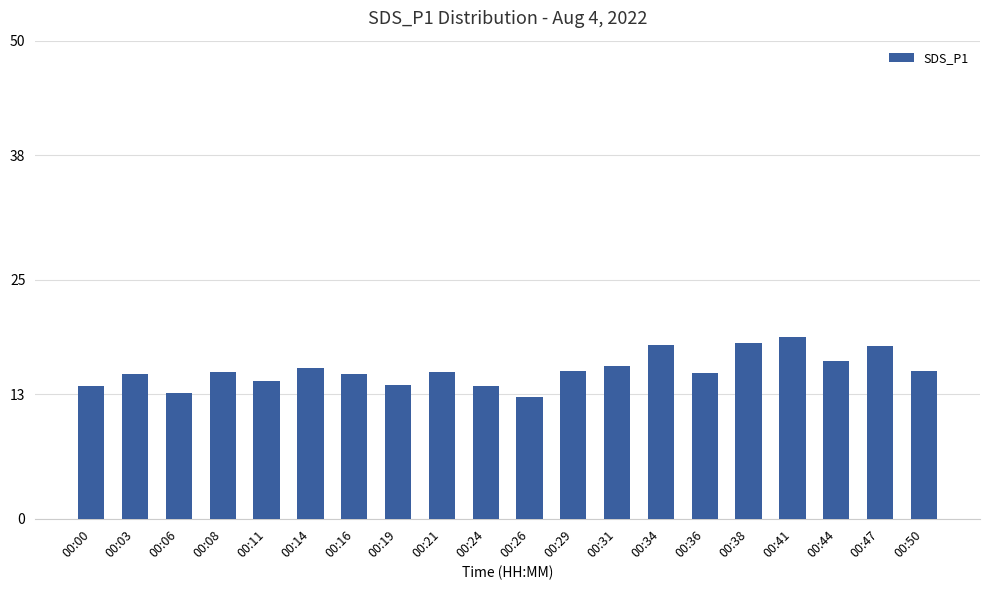

Which label corresponds to the smallest value in the chart?

00:26